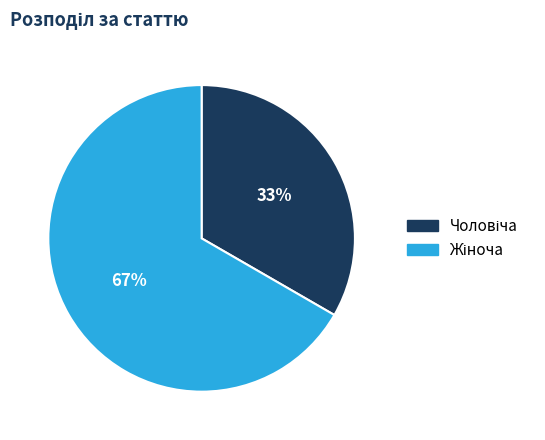

How many slices are in this pie chart?

2